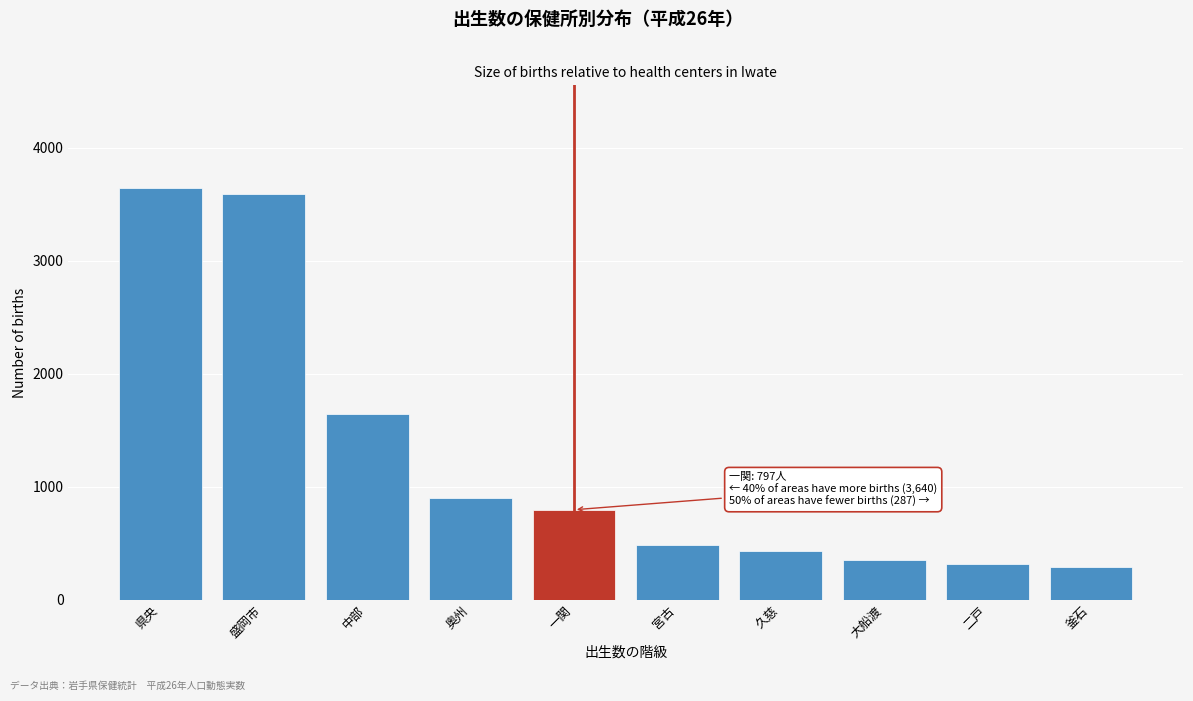

Reading left to right, what are all the values shown in this chart?

3640	3587	1640	898	797	484	434	355	321	287